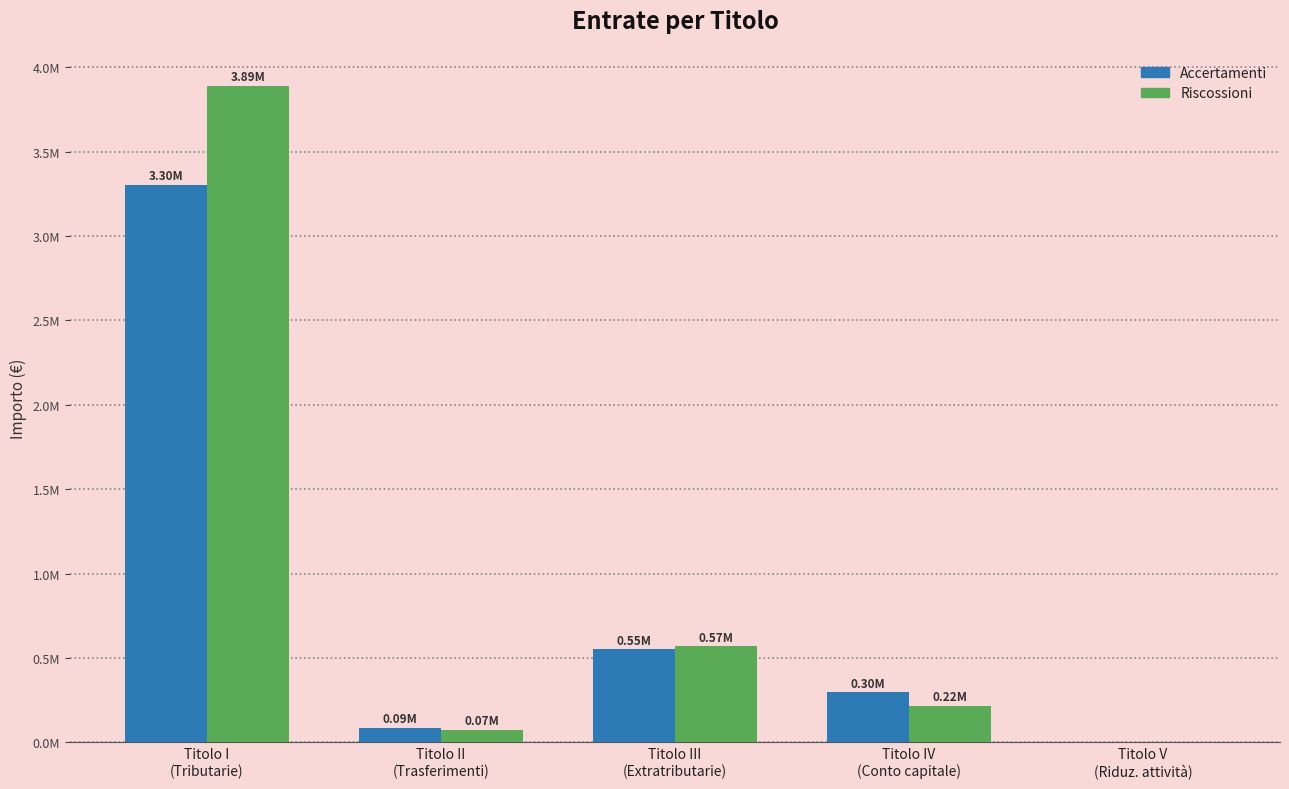

At which label does Riscossioni reach its peak?

Titolo I
(Tributarie)